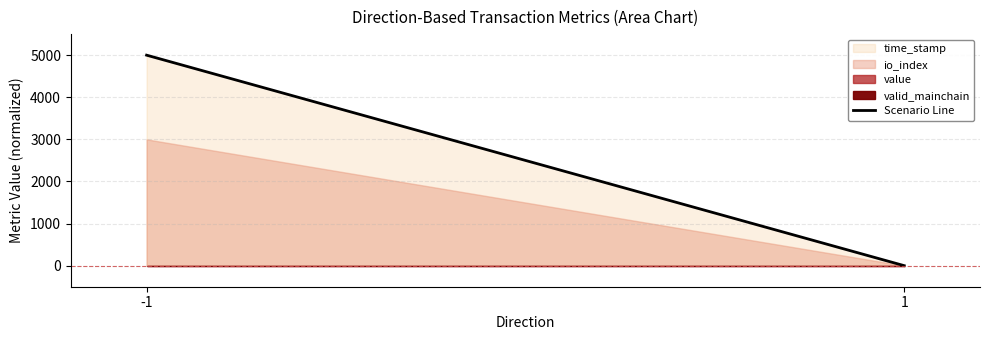

Reading left to right, transcribe all the data shown in this chart.

-1=5000	1=0